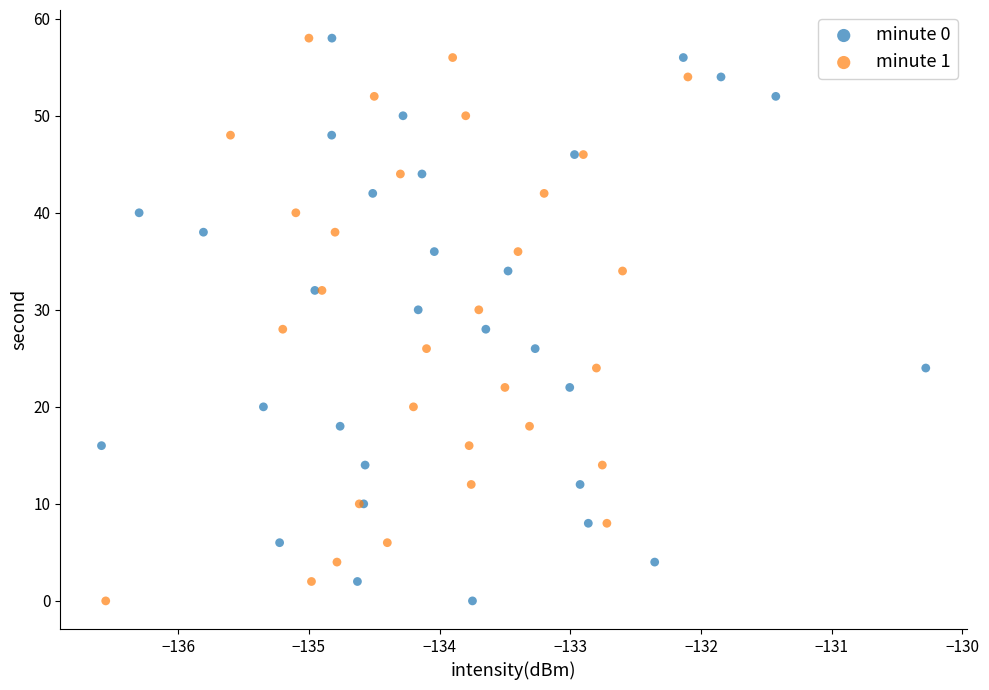

What are all the series names shown in the legend?

minute 0, minute 1